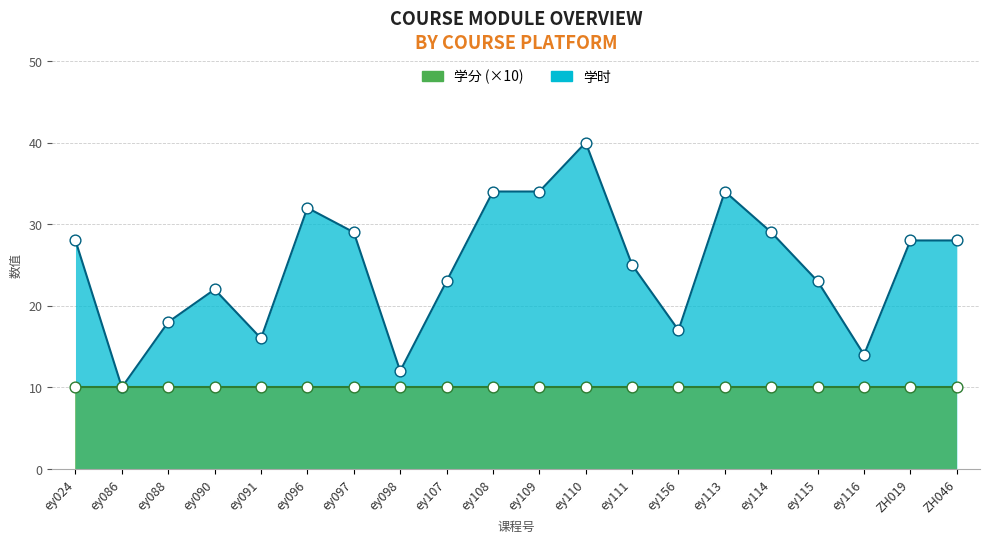

What is the ratio of the value at ey091 to the value at ey116?

1.1